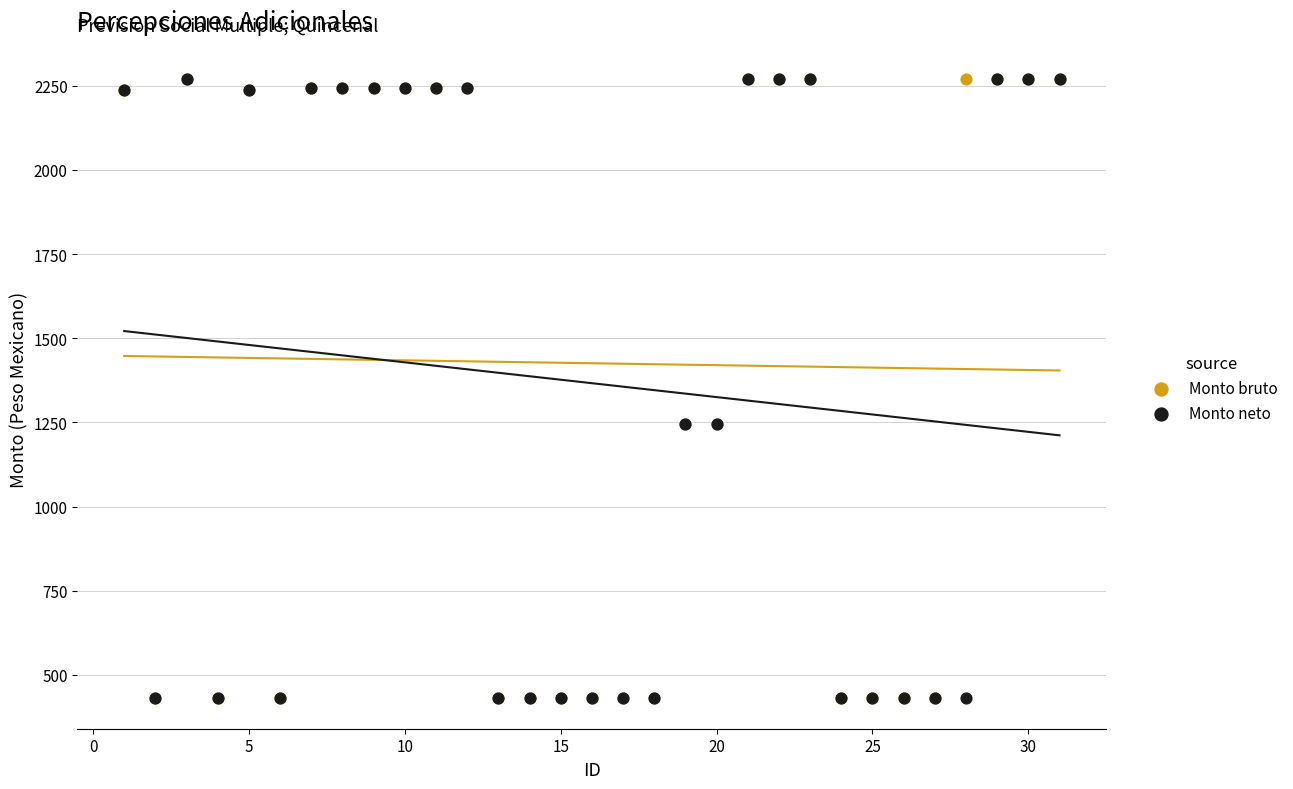

What are all the series names shown in the legend?

Monto bruto, Monto neto